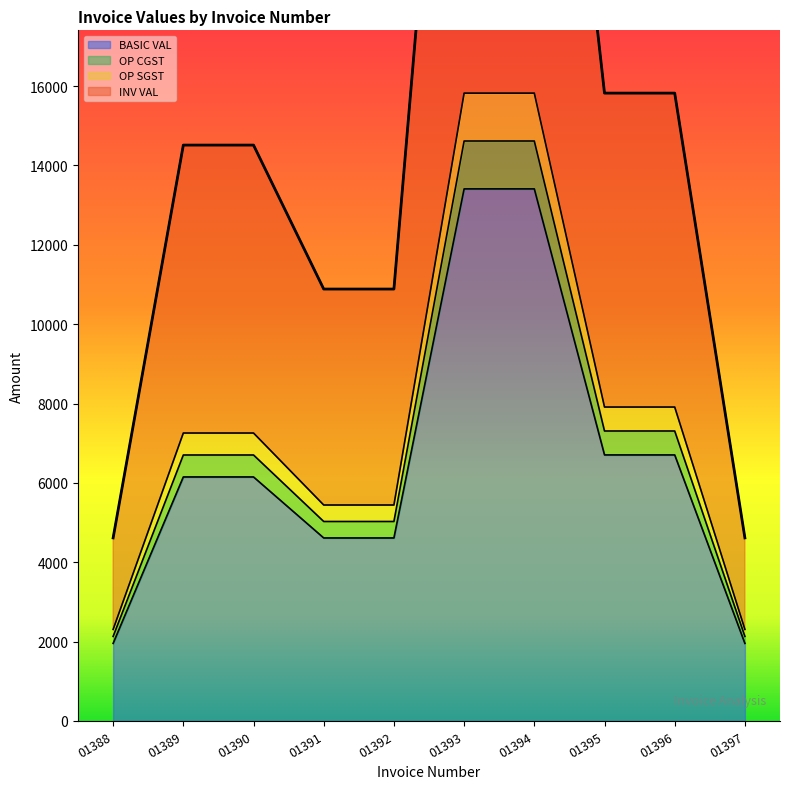

What are all the series names shown in the legend?

BASIC VAL, OP CGST, OP SGST, INV VAL